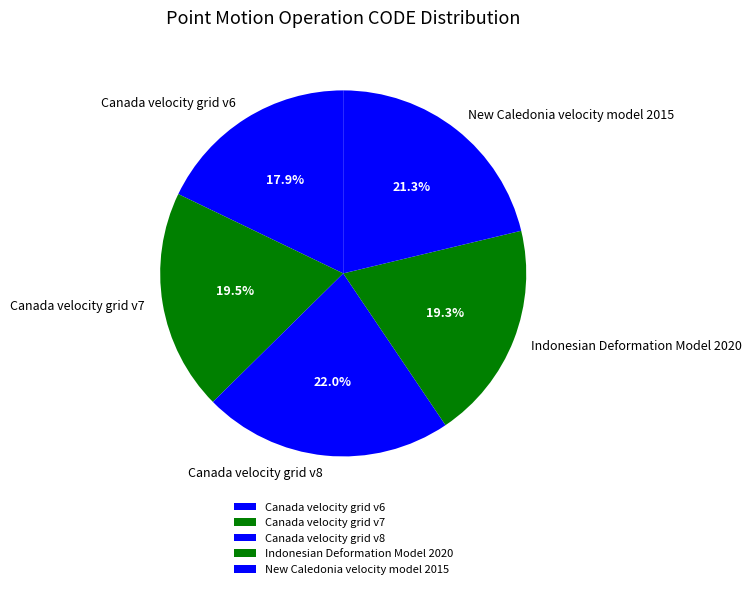

Which has a higher value, New Caledonia velocity model 2015 or Indonesian Deformation Model 2020?

New Caledonia velocity model 2015